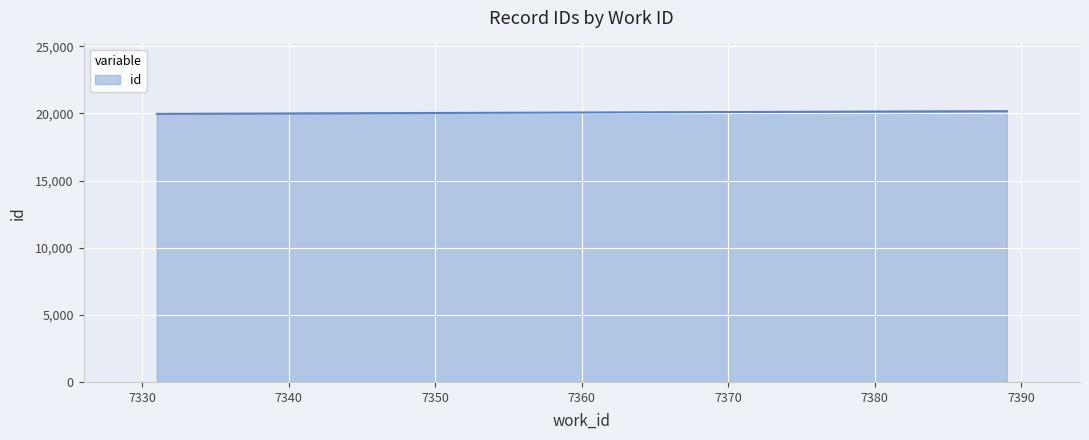

What is the greatest value displayed?

20172.0